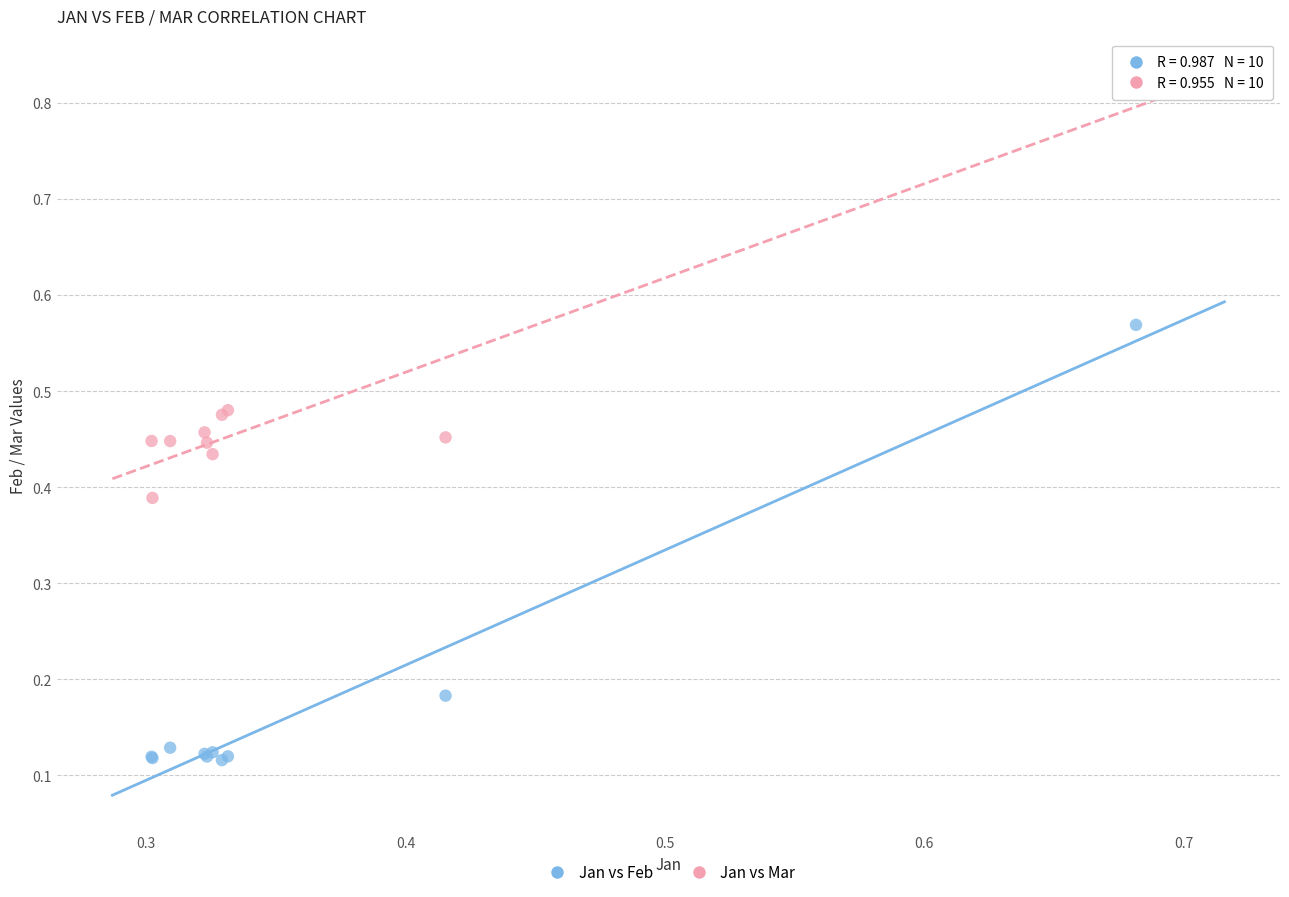

What are all the series names shown in the legend?

Jan vs Feb, Jan vs Mar